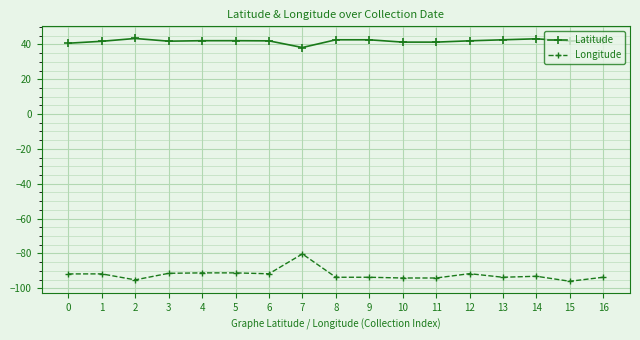

Count the number of categories in the chart.

17